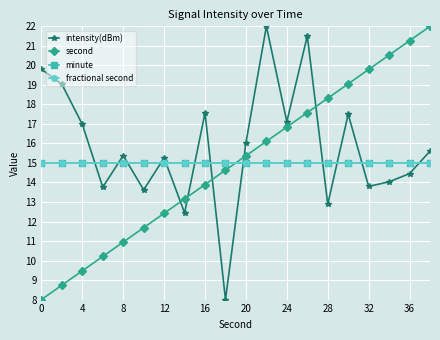

What is the lowest value of the fractional second series?

15.0